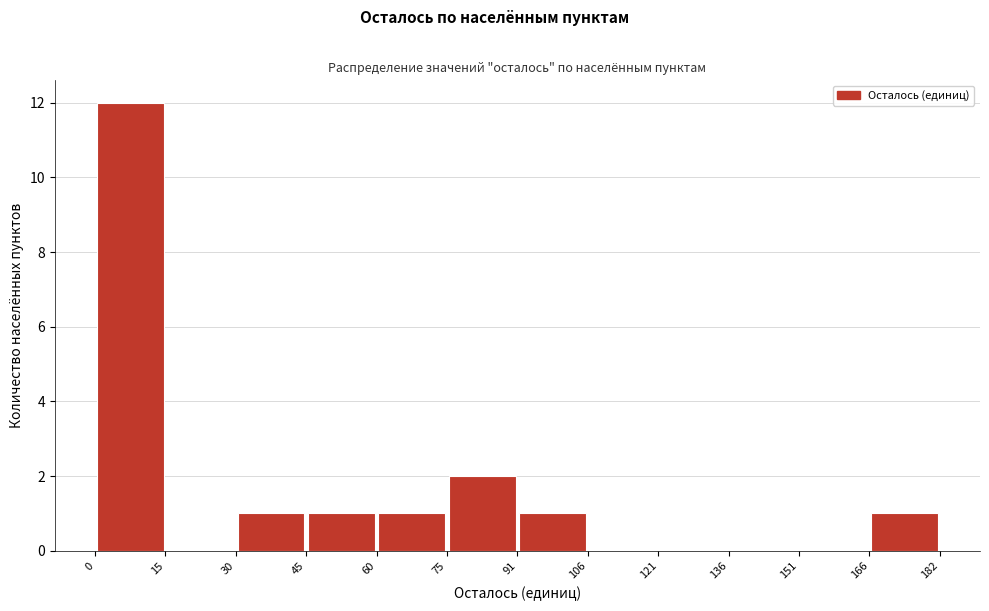

Reading left to right, transcribe this chart: for each bar, give the range it covers on the x-axis and its height. The values are not printed on the chart, so give them approximately, as read against the axis.

0 to 15: 12
15 to 30: 0
30 to 45: 1
45 to 60: 1
60 to 75: 1
75 to 91: 2
91 to 106: 1
106 to 121: 0
121 to 136: 0
136 to 151: 0
151 to 166: 0
166 to 182: 1